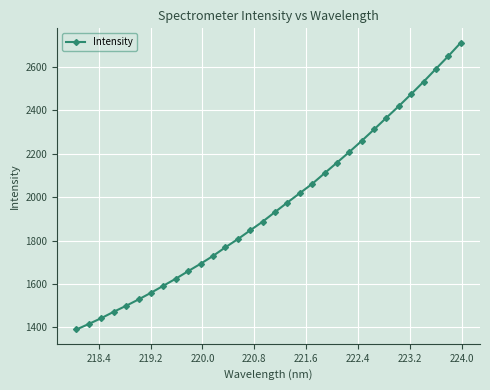

What is the smallest value displayed?

1390.7